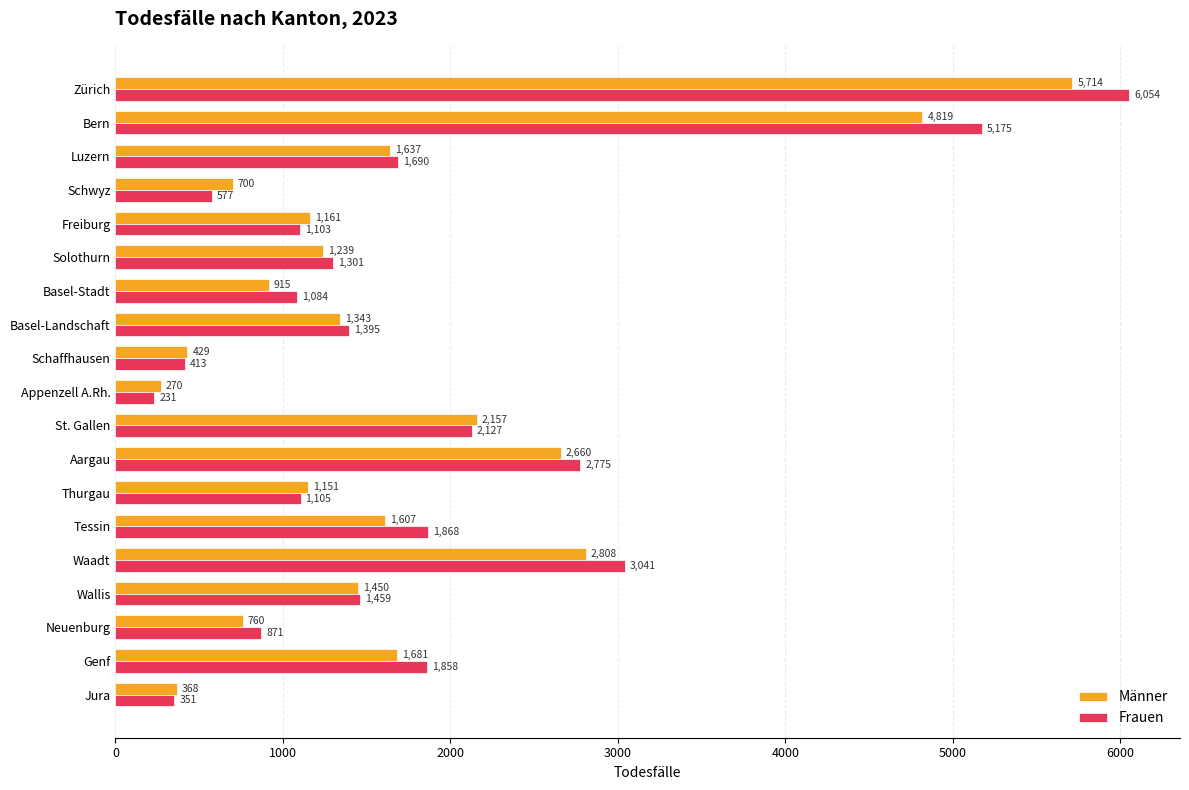

List the labels in order of Frauen value, largest first.

Zürich, Bern, Waadt, Aargau, St. Gallen, Tessin, Genf, Luzern, Wallis, Basel-Landschaft, Solothurn, Thurgau, Freiburg, Basel-Stadt, Neuenburg, Schwyz, Schaffhausen, Jura, Appenzell A.Rh.